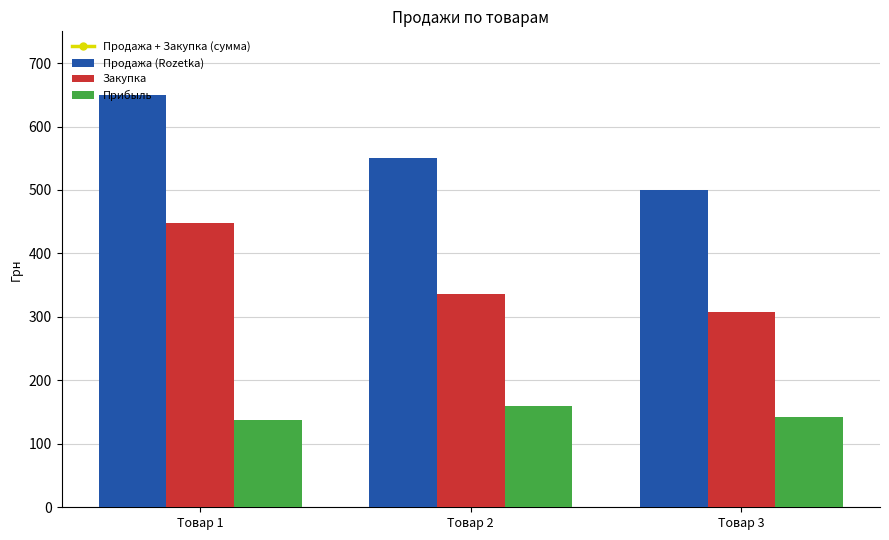

What is the minimum value shown in the chart?

137